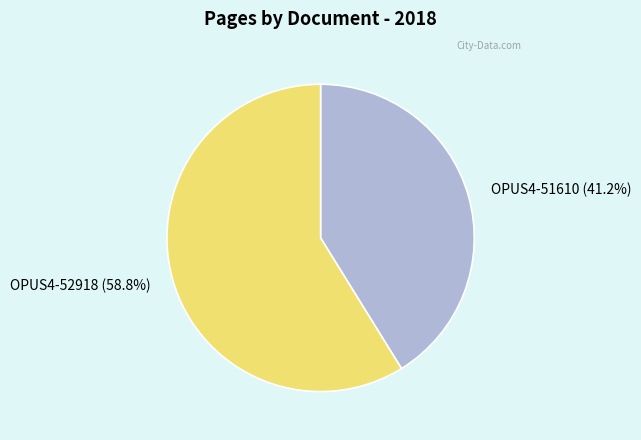

How many segments does this pie chart have?

2